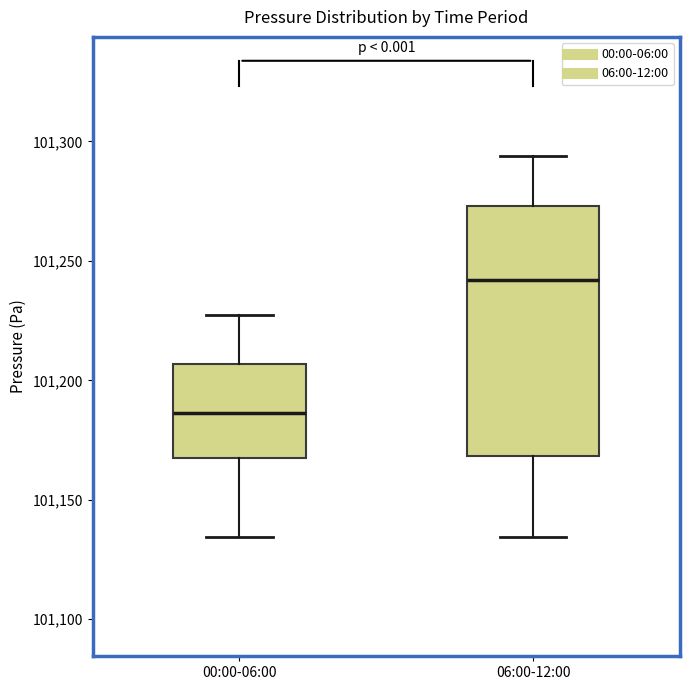

Reading left to right, read every box against the y-axis: the position of its median line, the range the box covers, and the ends of its whiskers. The values are not printed on the chart, so give them approximately, as read against the axis.

00:00-06:00: median 101185, box 101170 to 101205, whiskers 101135 to 101225
06:00-12:00: median 101240, box 101170 to 101275, whiskers 101135 to 101295